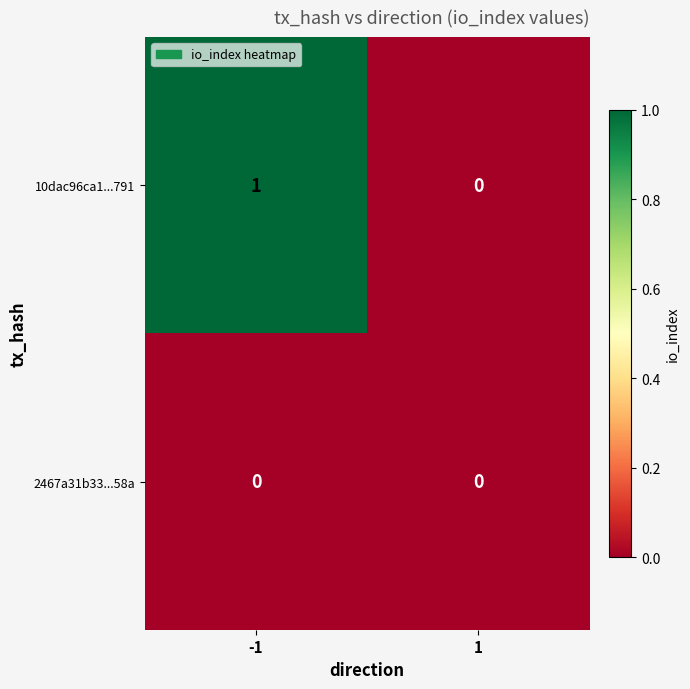

List the series in order of their overall mean, highest first.

10dac96ca1...791, 2467a31b33...58a